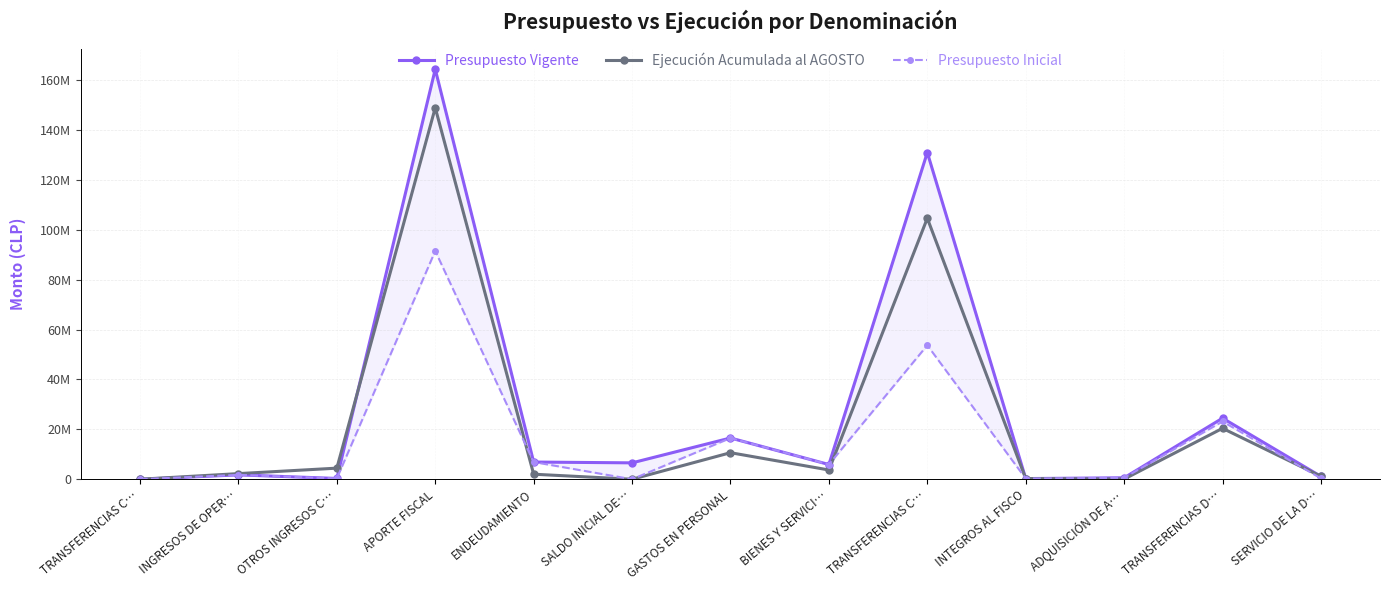

Which category has the highest value across all series?

APORTE FISCAL